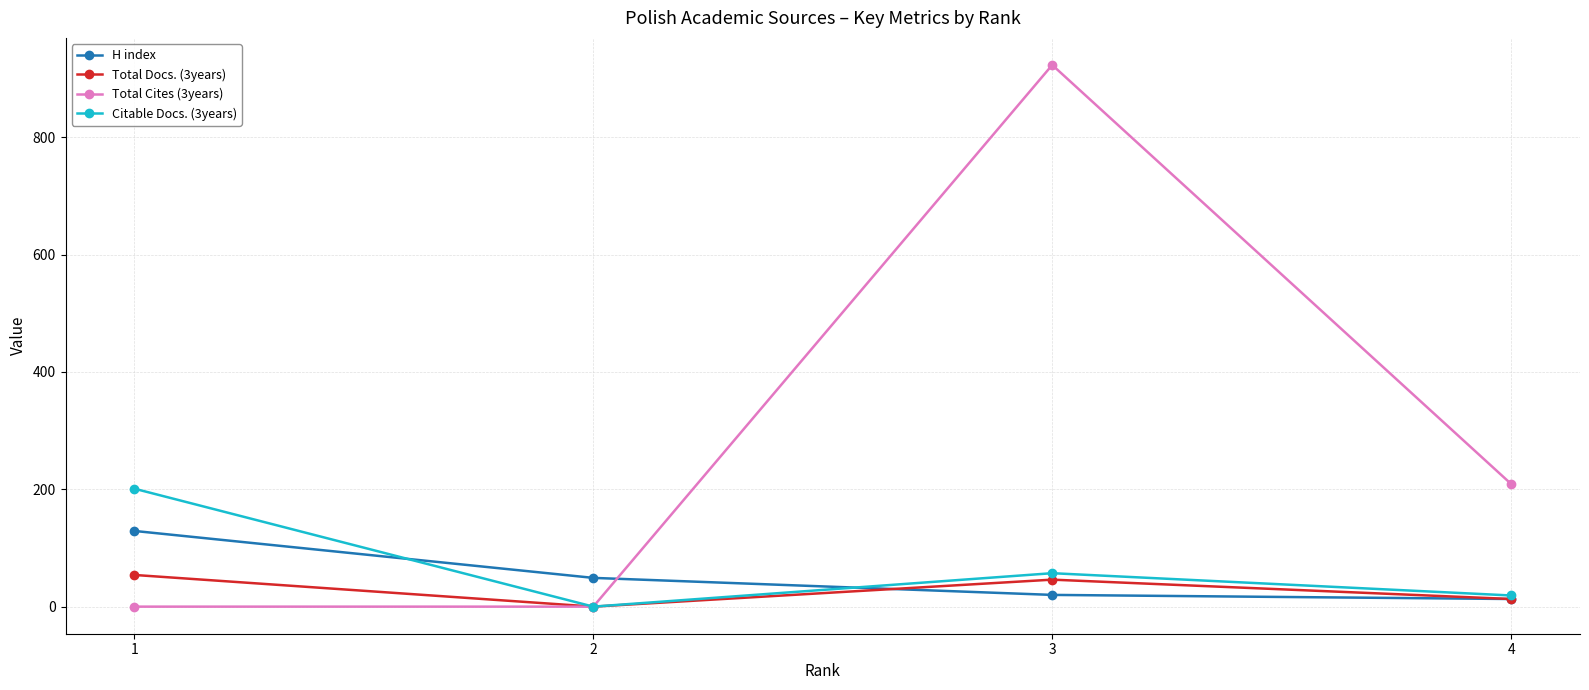

At how many categories does at least one series exceed 858?

1